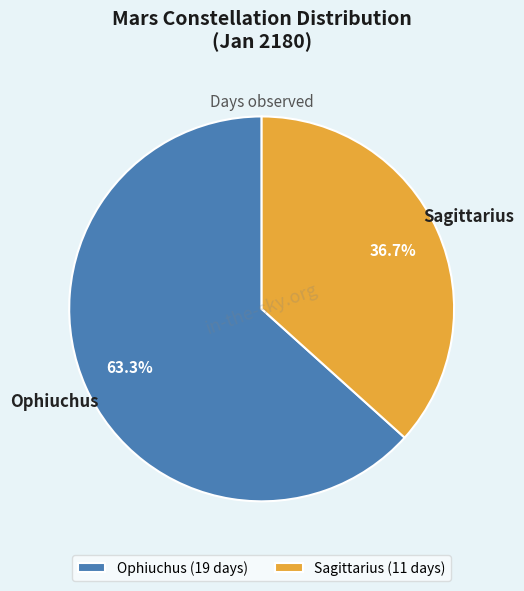

Which category accounts for the majority?

Ophiuchus